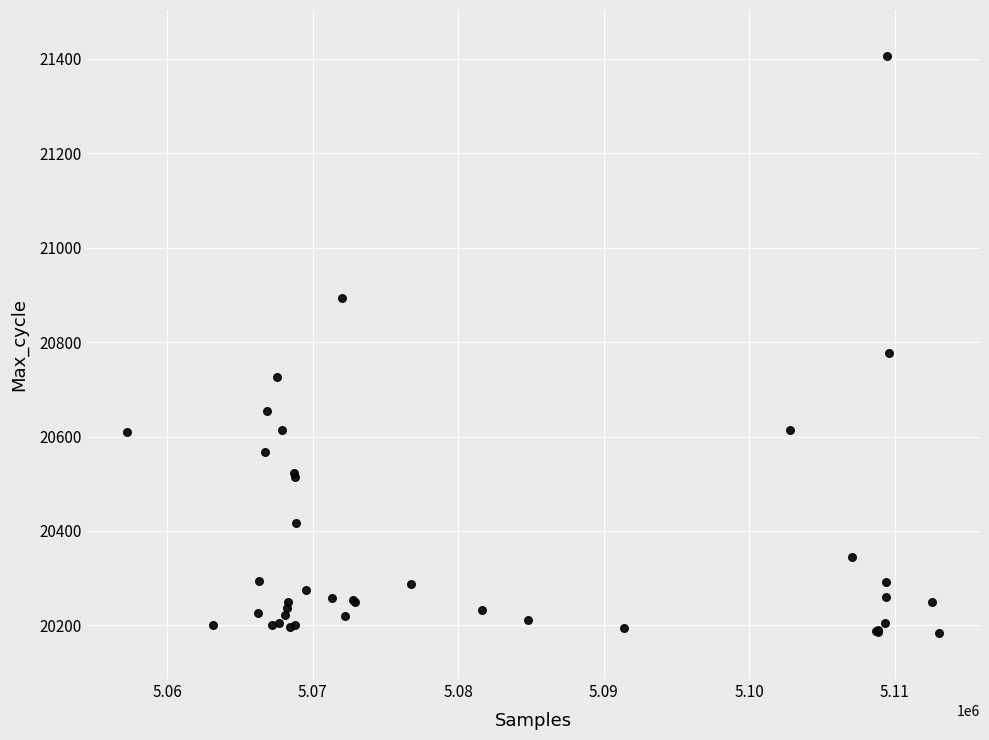

What Y value in the scatter plot is closest to 20795?

20778